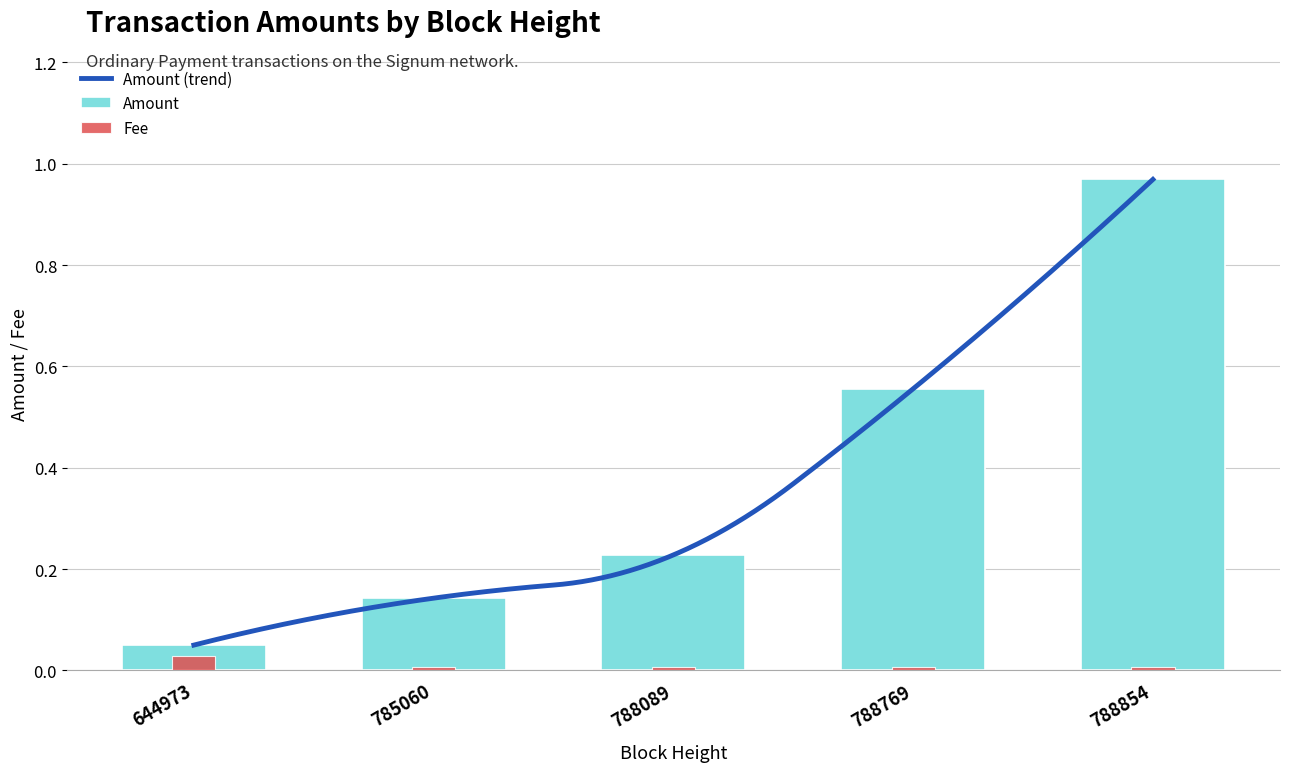

How many distinct data groups are displayed?

2